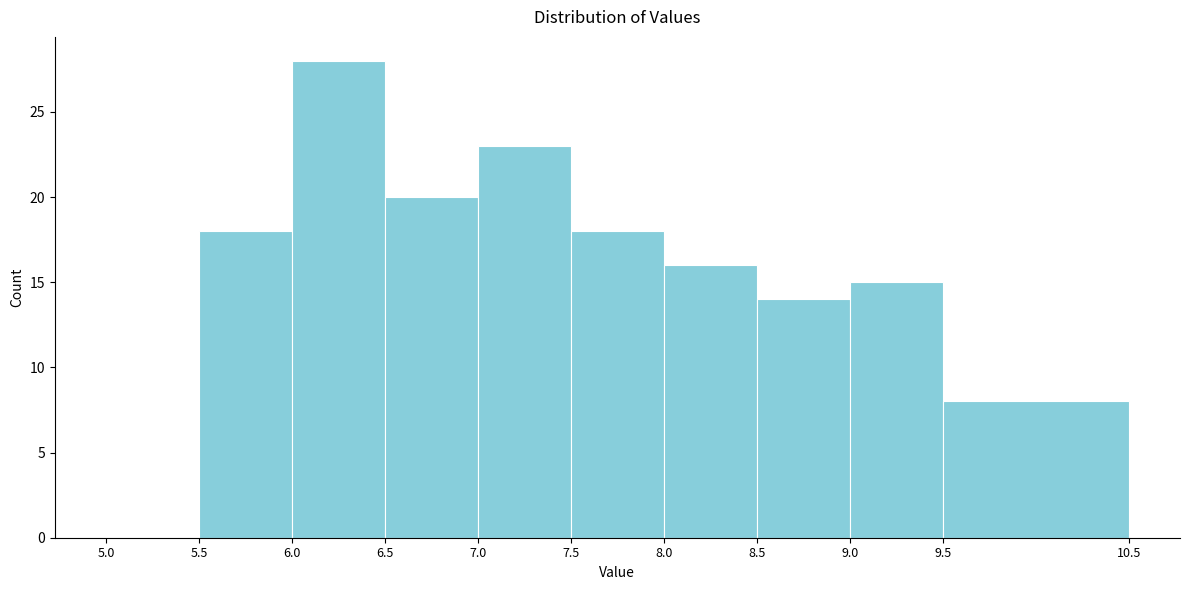

Reading left to right, transcribe this chart: for each bar, give the range it covers on the x-axis and its height. The values are not printed on the chart, so give them approximately, as read against the axis.

5.0 to 5.5: 0
5.5 to 6.0: 18
6.0 to 6.5: 28
6.5 to 7.0: 20
7.0 to 7.5: 23
7.5 to 8.0: 18
8.0 to 8.5: 16
8.5 to 9.0: 14
9.0 to 9.5: 15
9.5 to 10.5: 8